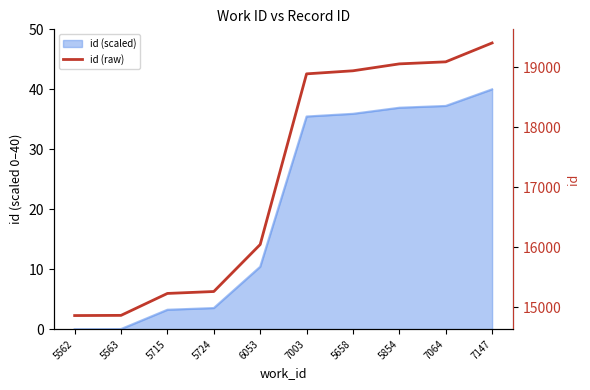

True or false: the data shows 19086 at 7064.

True